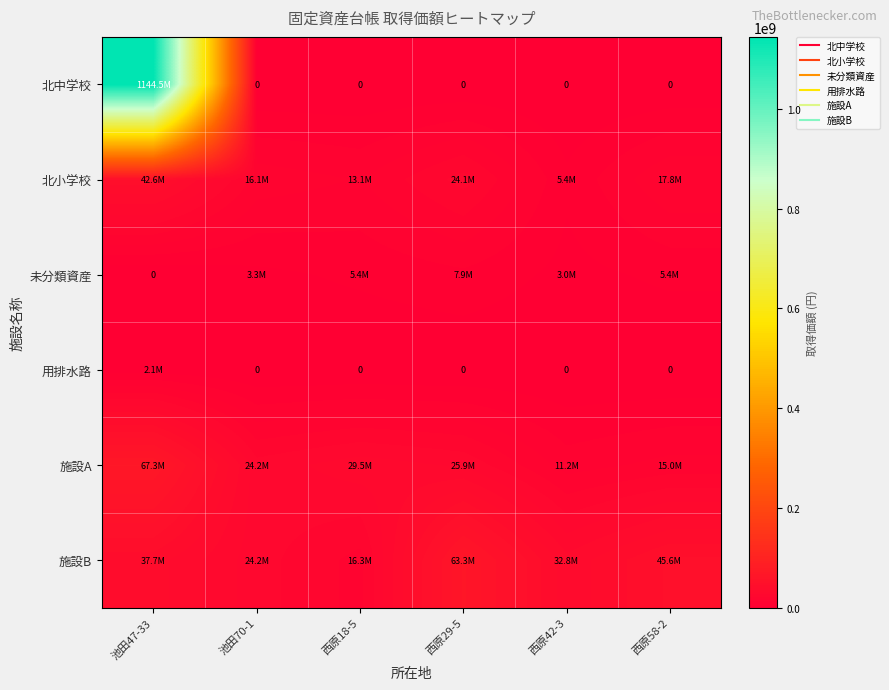

The value of 用排水路 at 池田70-1 is 0. True or false?

True